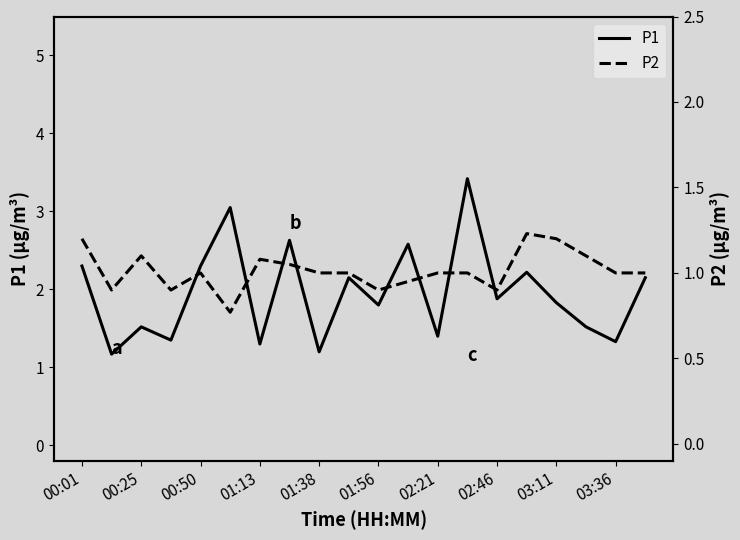

The value of P1 at 00:25 is 2.4. True or false?

False